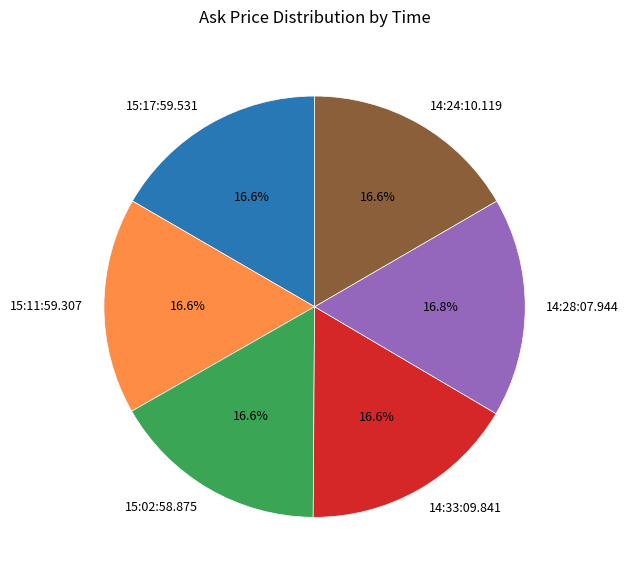

Does 14:28:07.944 represent more than half of the total?

No